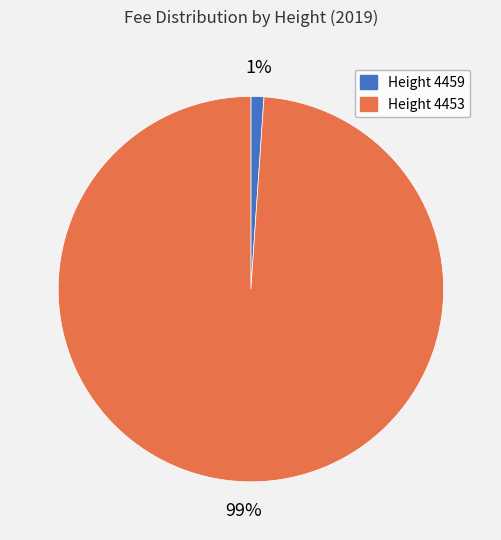

To the nearest percent, what is the difference between the largest and smallest slice percentages?

98%